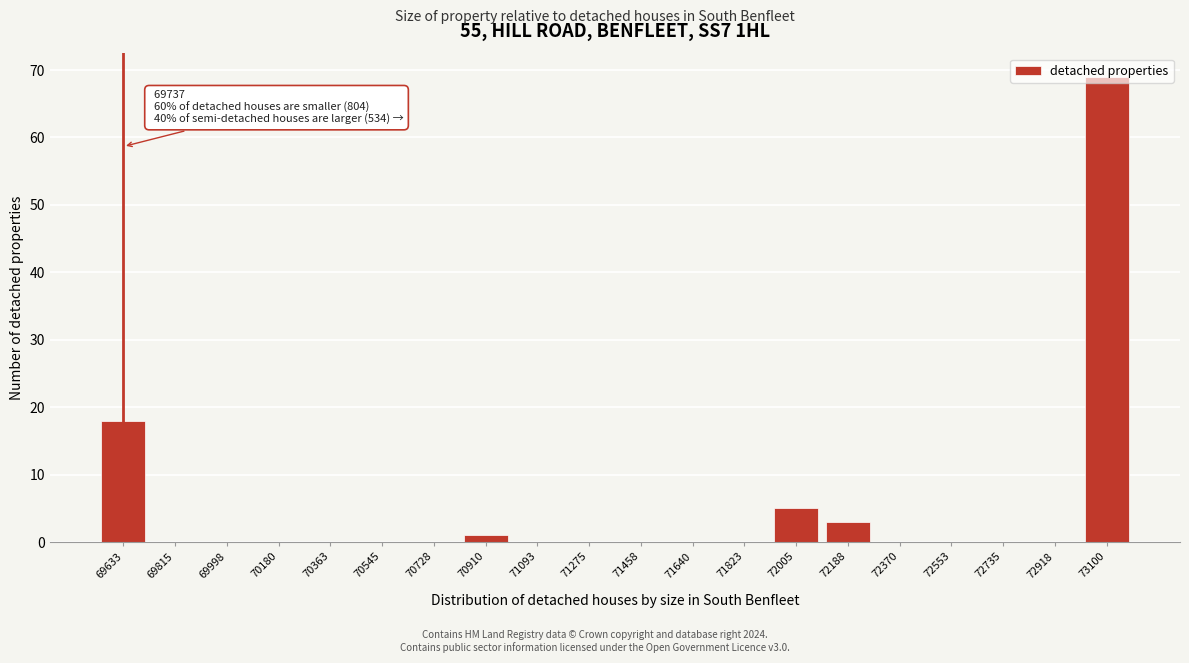

At which label is the value closest to 34?

69633